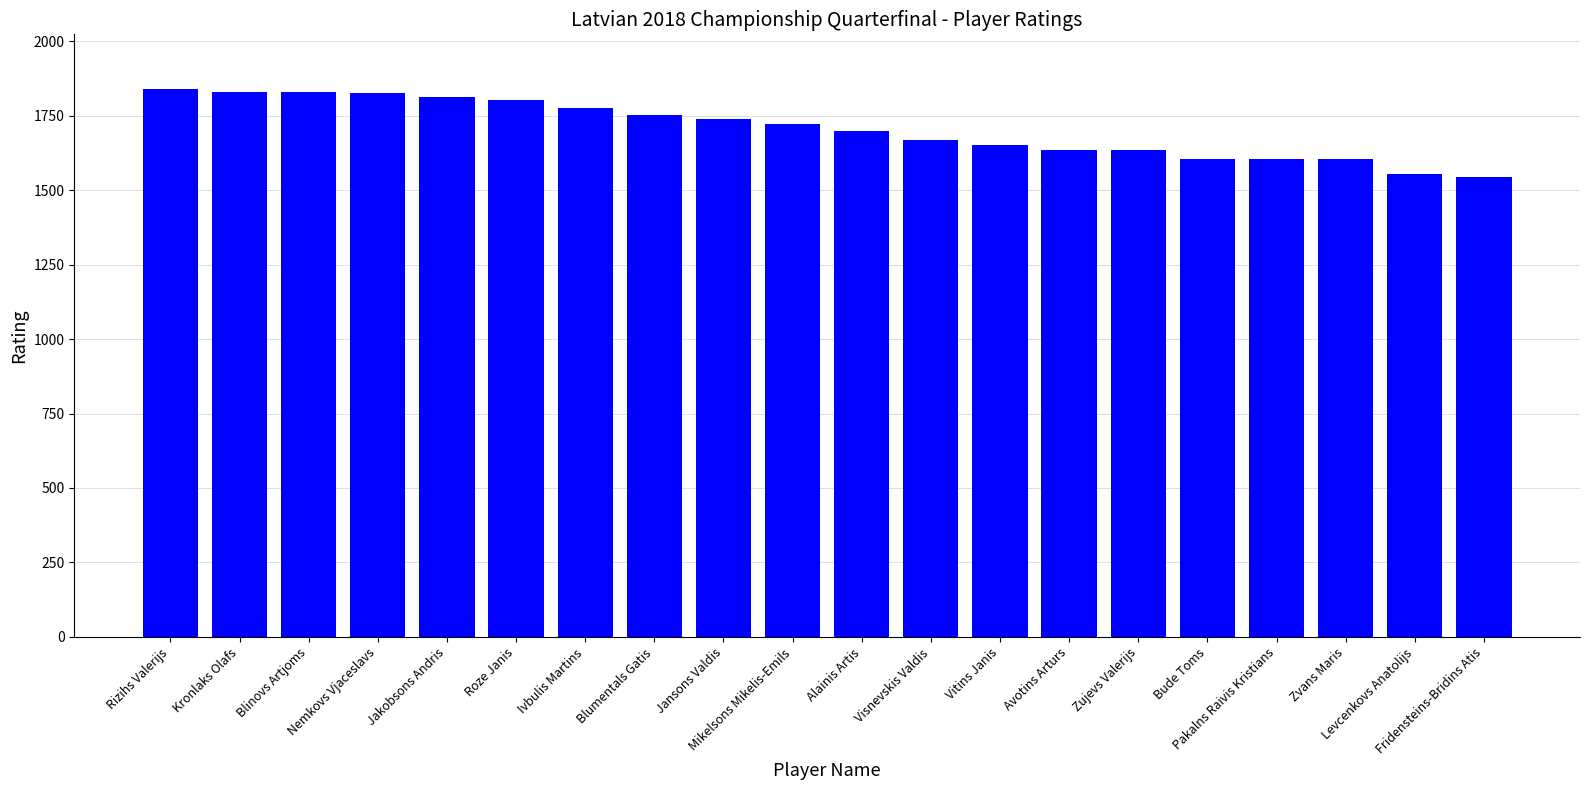

What is the difference between the maximum and minimum values?

294